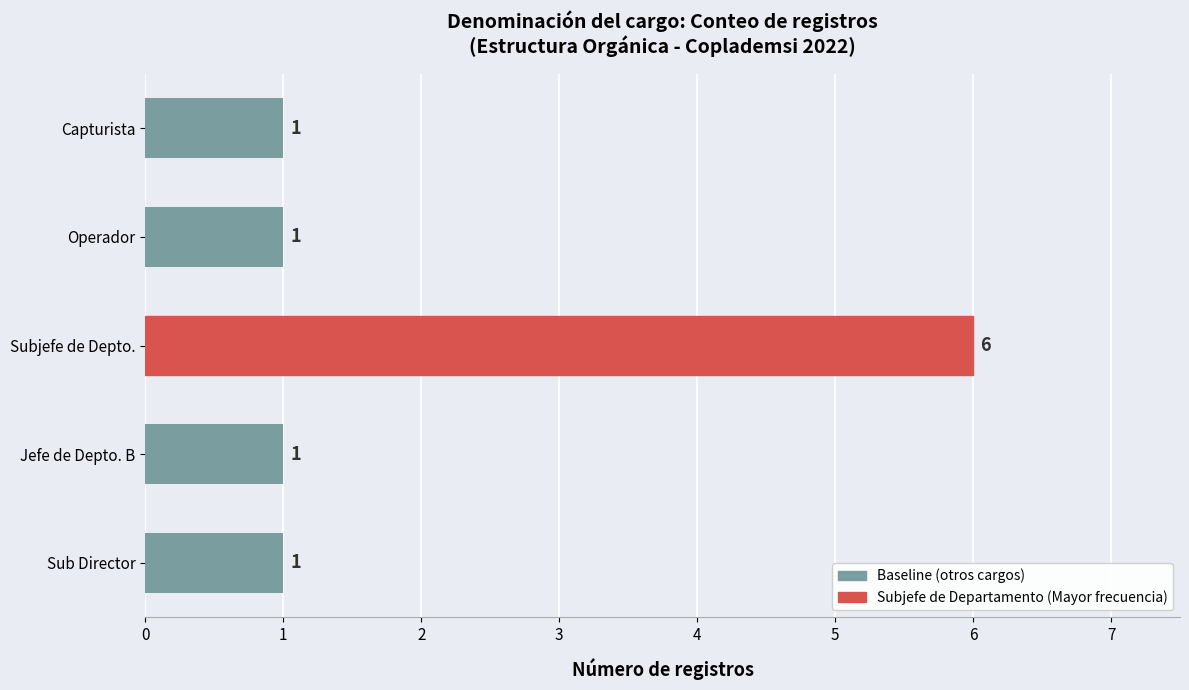

What is the sum of all values?

10